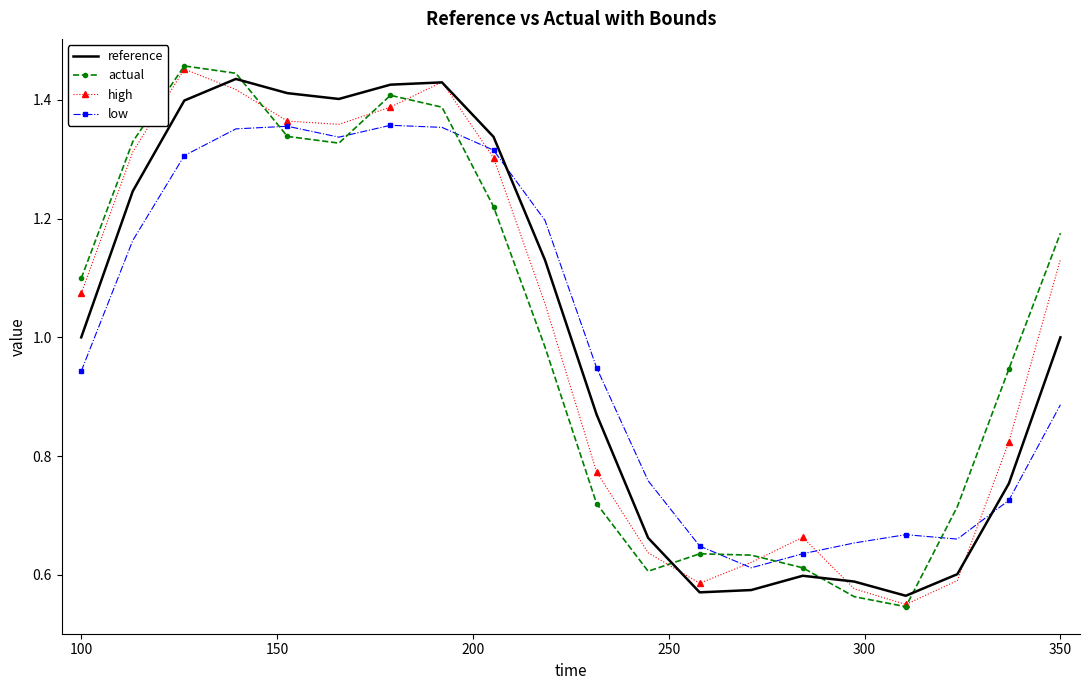

True or false: reference and low cross at least once.

True